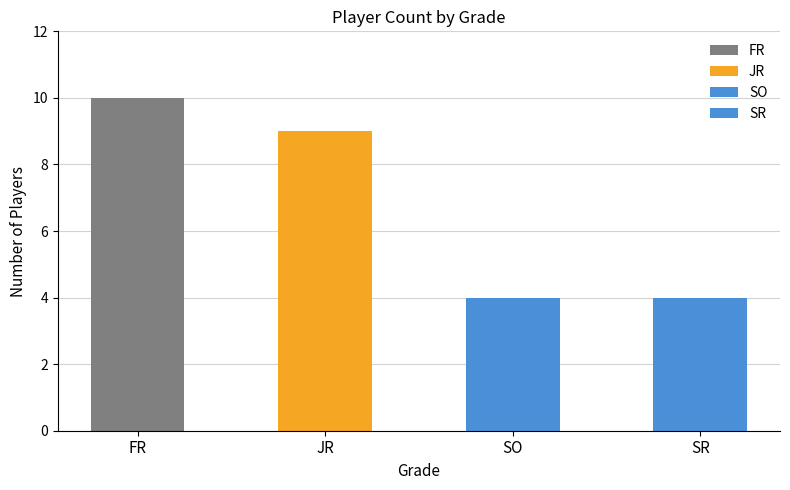

How many bars are there in total?

4